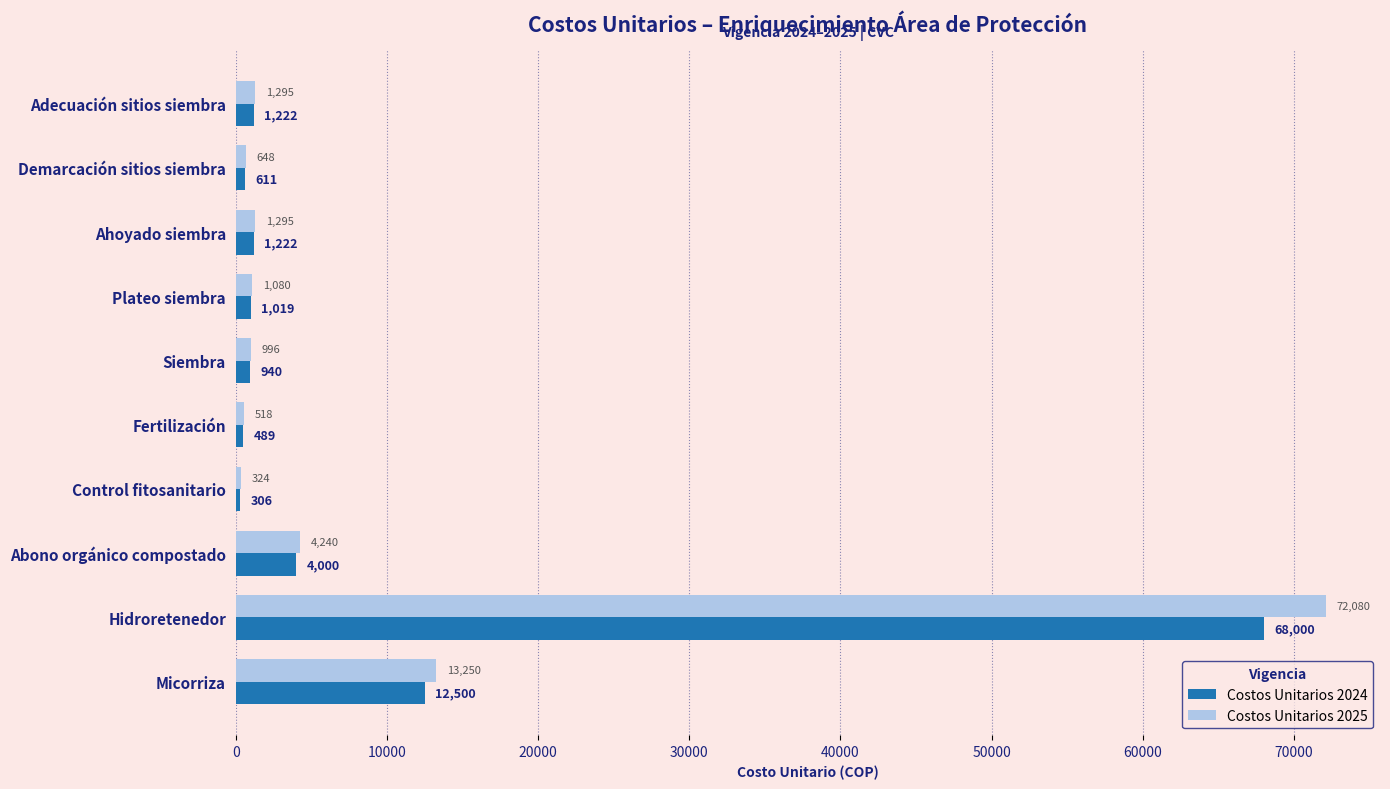

The value of Costos Unitarios 2024 at Hidroretenedor is 96287.5. True or false?

False